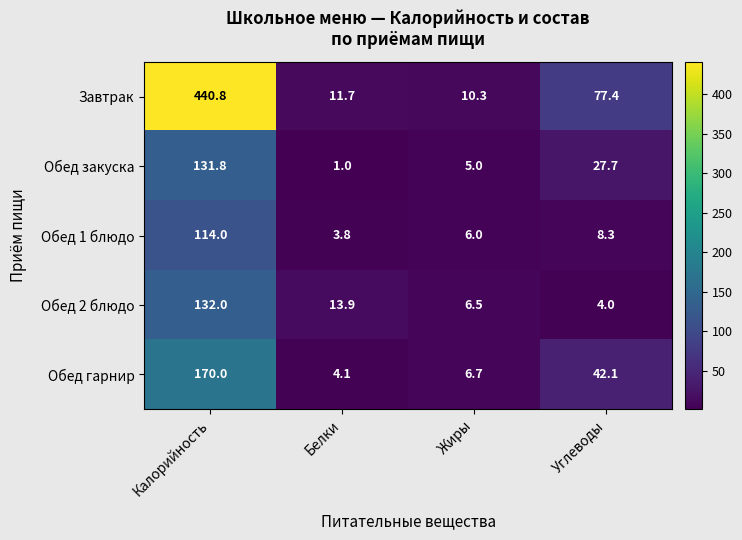

What is the sum of all Обед 2 блюдо values?

156.4